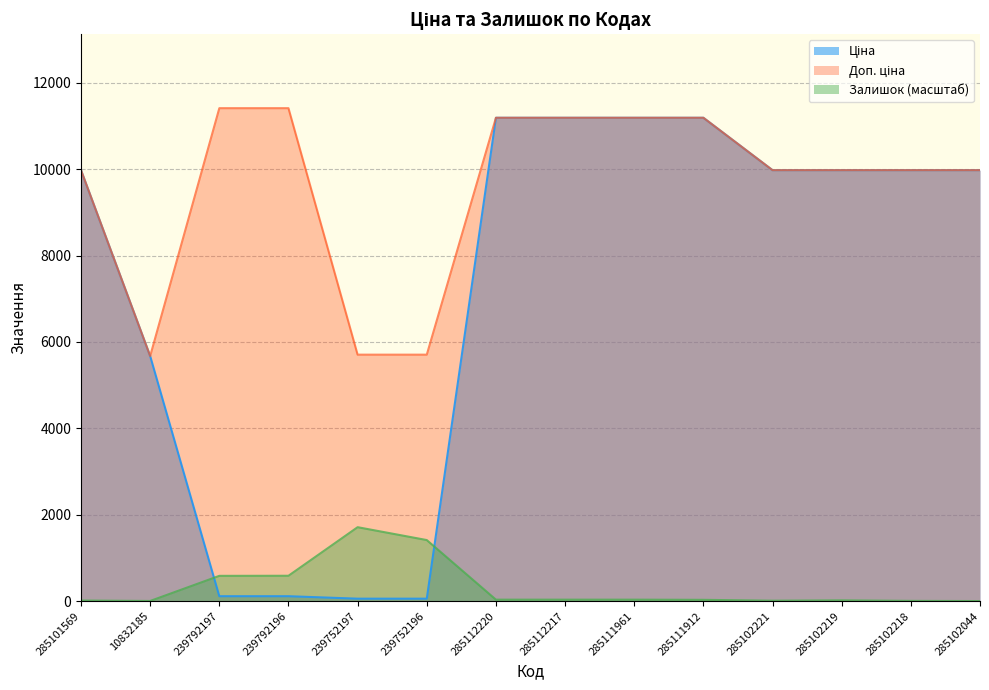

Rank the categories by Доп. ціна value from highest to lowest.

239792197, 239792196, 285112220, 285112217, 285111961, 285111912, 285101569, 285102221, 285102219, 285102218, 285102044, 239752197, 239752196, 10832185